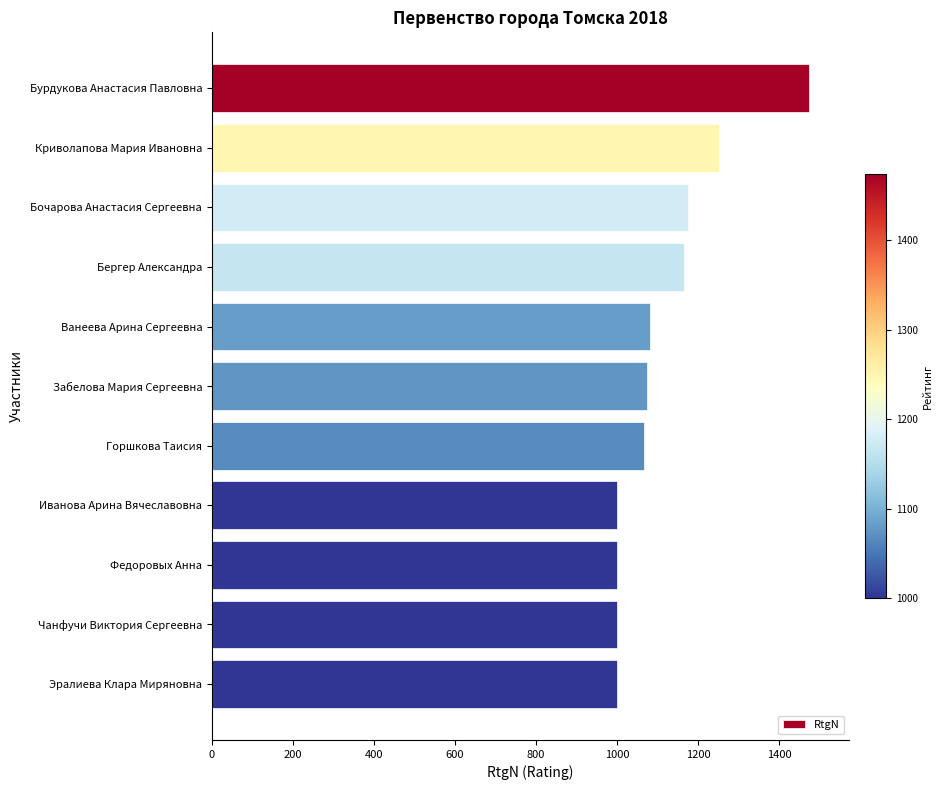

Which category has the highest value across all series?

Бурдукова Анастасия Павловна